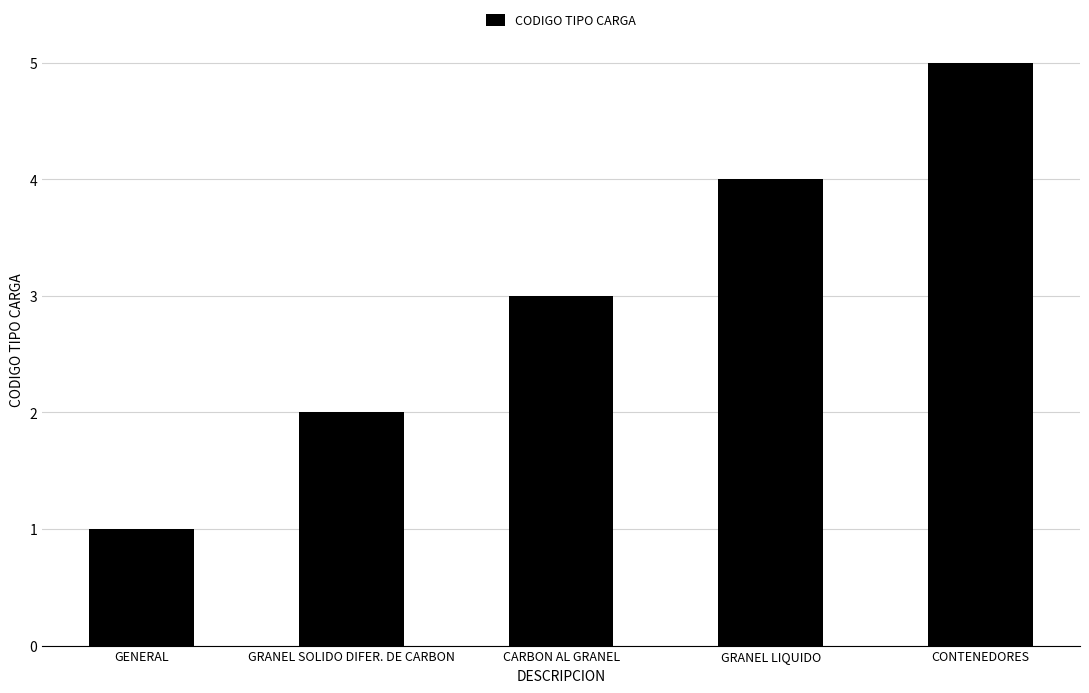

Reading left to right, what are all the values shown in this chart?

GENERAL=1	GRANEL SOLIDO DIFER. DE CARBON=2	CARBON AL GRANEL=3	GRANEL LIQUIDO=4	CONTENEDORES=5